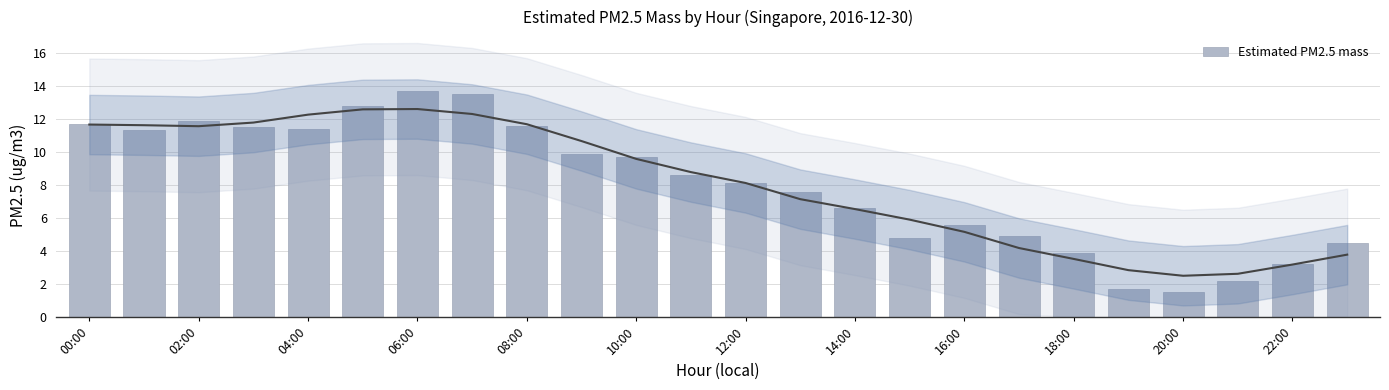

What is the average value?

8.0